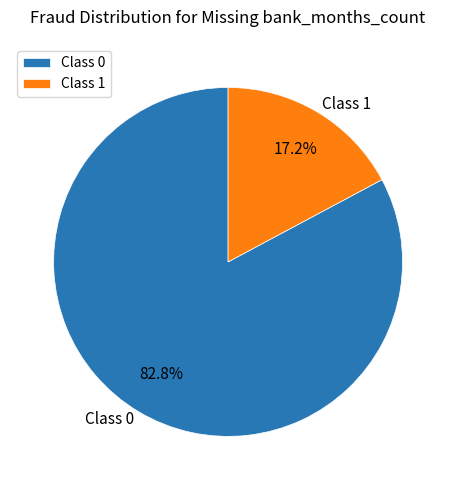

What is the total percentage of Class 1 and Class 0?

100.0%